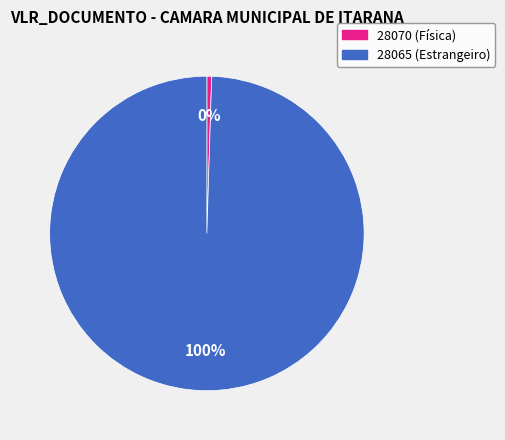

Between 28065 and 28070, which is larger?

28065